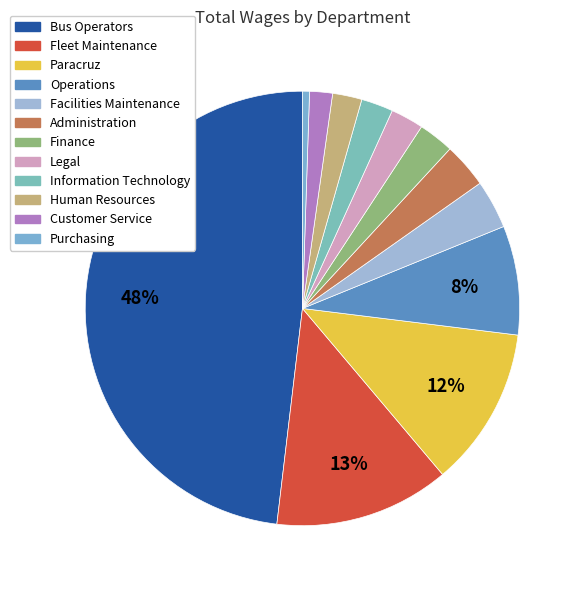

To the nearest percent, what is the average slice percentage?

8%